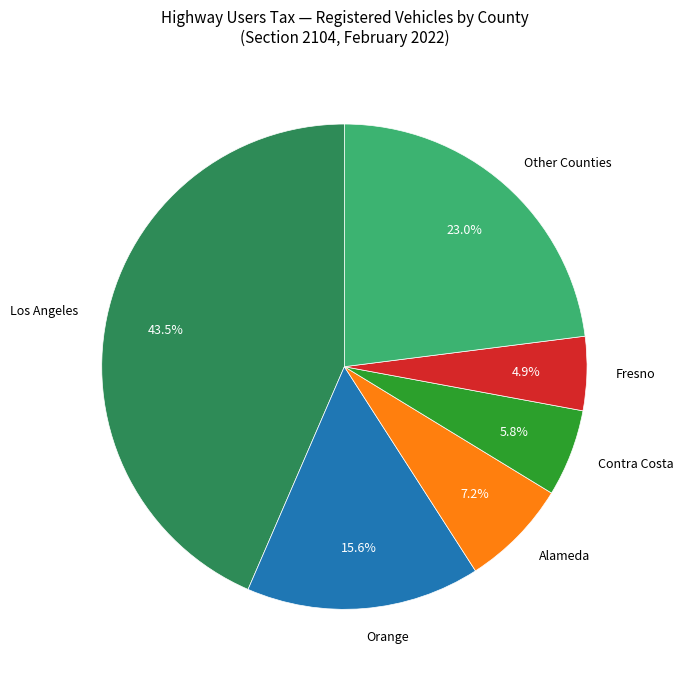

Is there a majority slice in this chart?

No